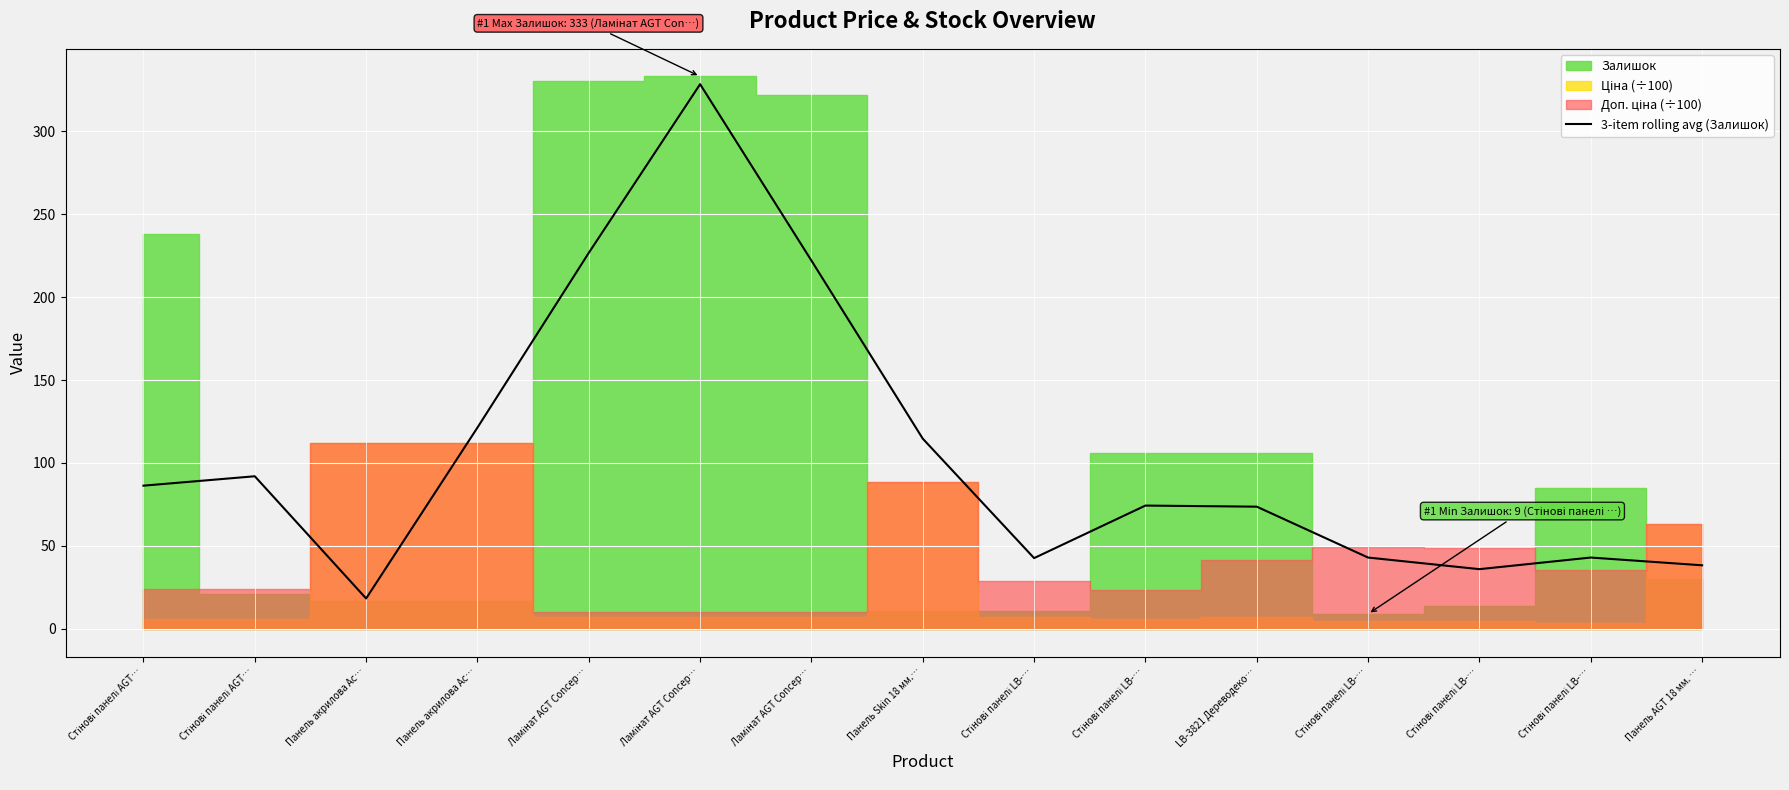

What is the value of the 15th point from the left?

38.3